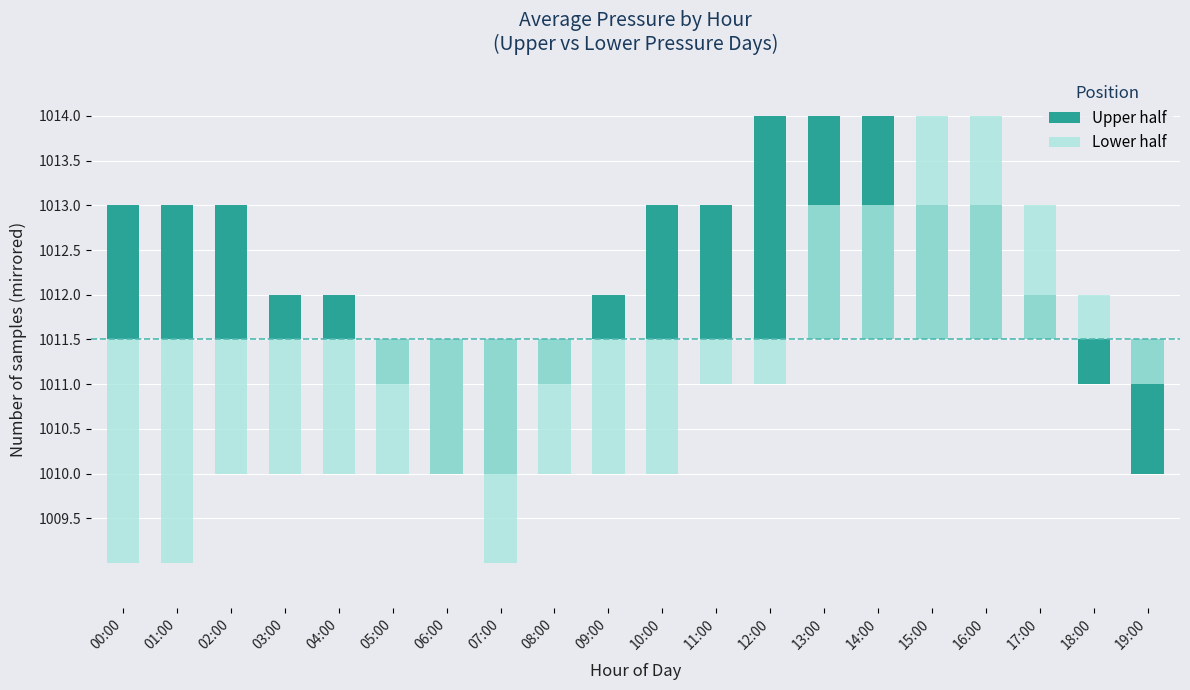

What is the label of the 3rd bar from the right?

17:00